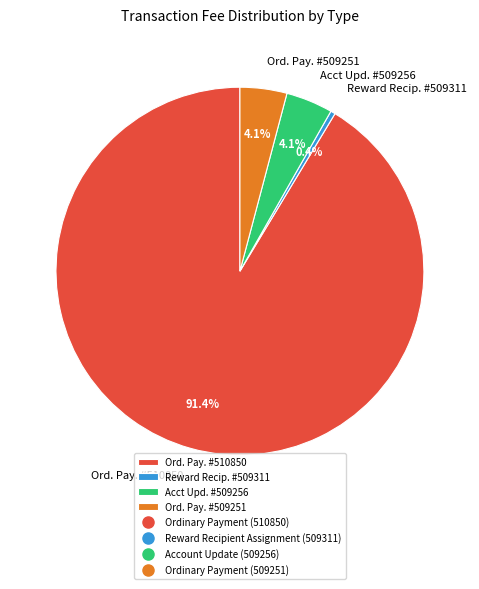

Is there a majority slice in this chart?

Yes